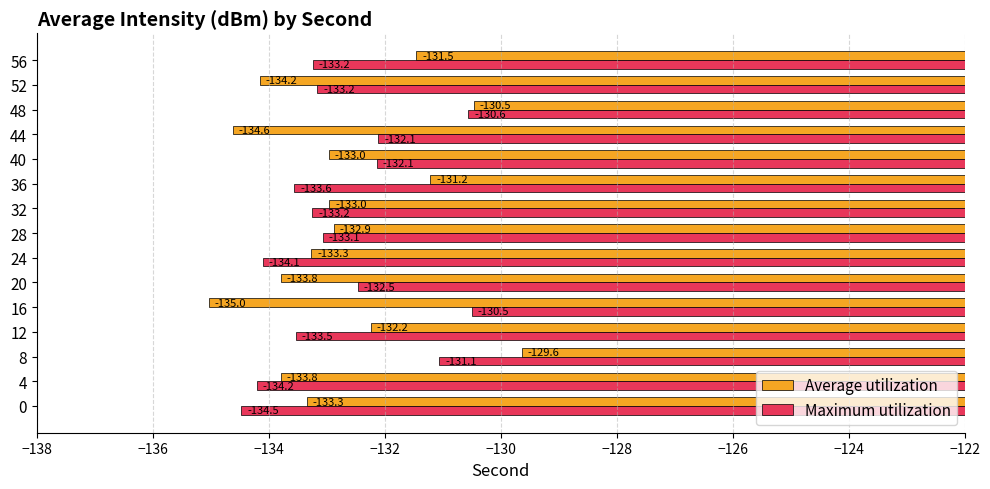

At which label is Average utilization closest to -132?

12